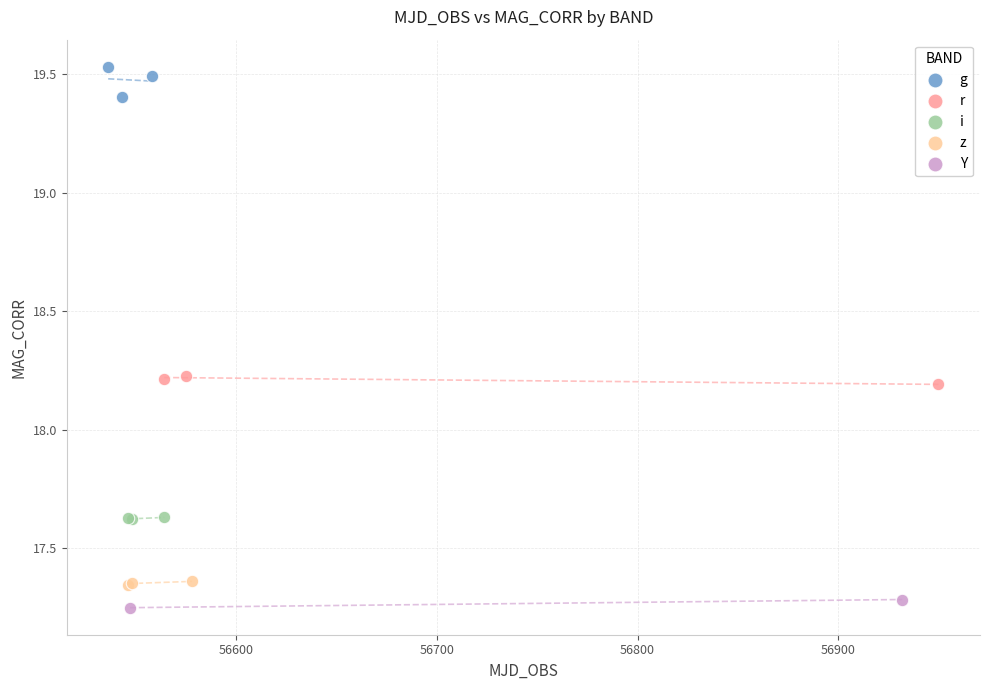

What are all the series names shown in the legend?

g, r, i, z, Y